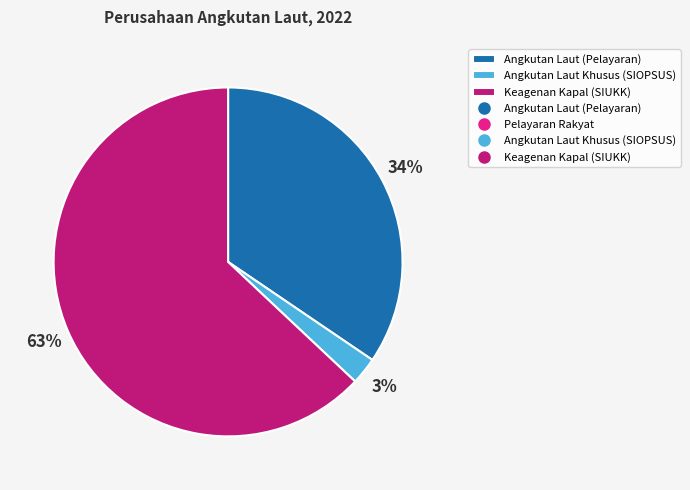

To the nearest percent, what is the difference between the largest and smallest slice percentages?

60%